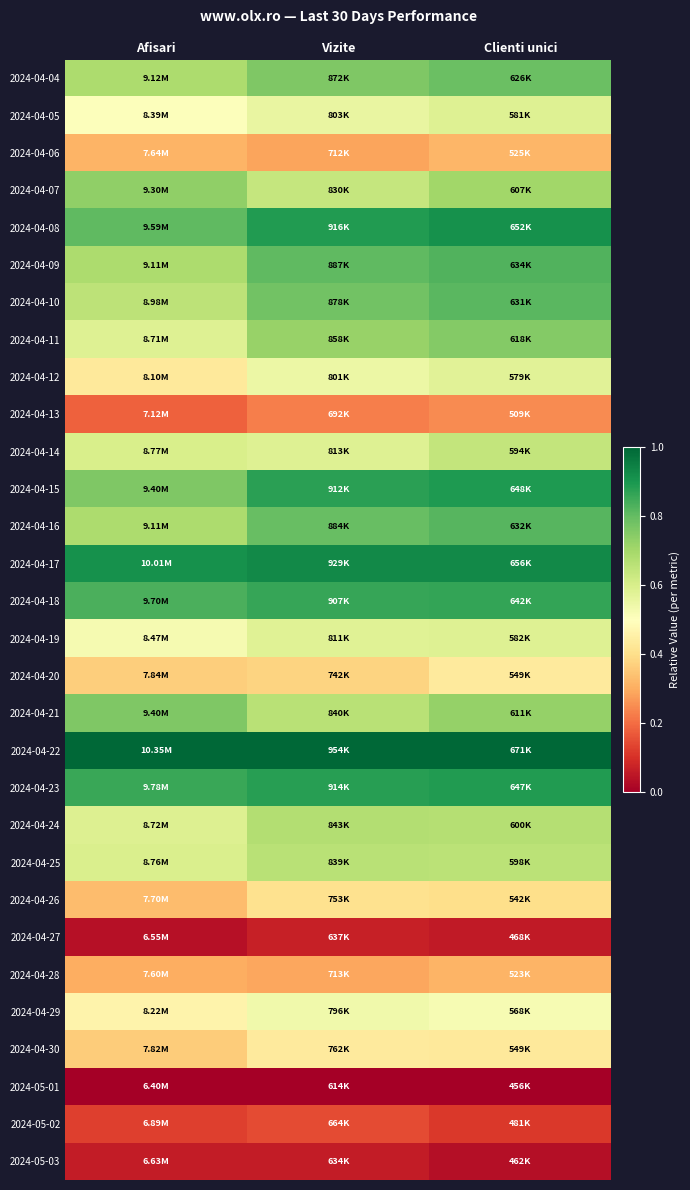

At which category is the sum across all series the highest?

Clienti unici